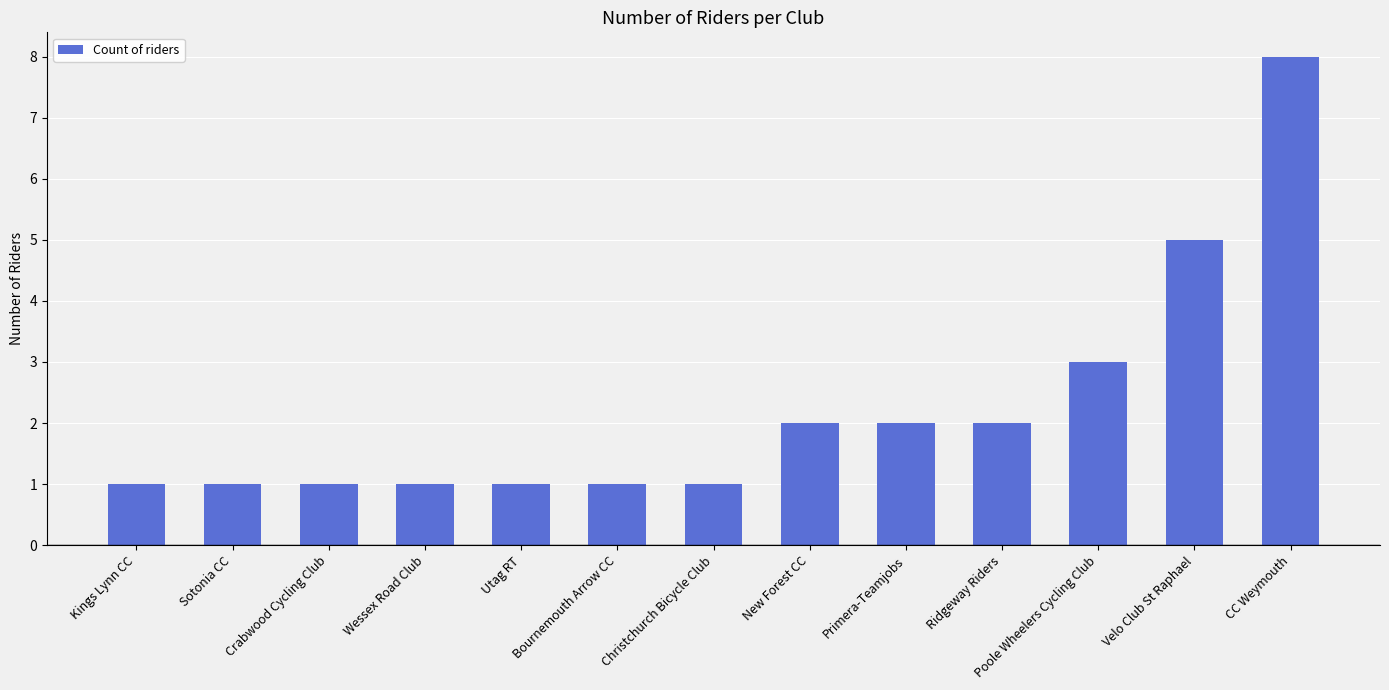

How many categories are shown in the chart?

13